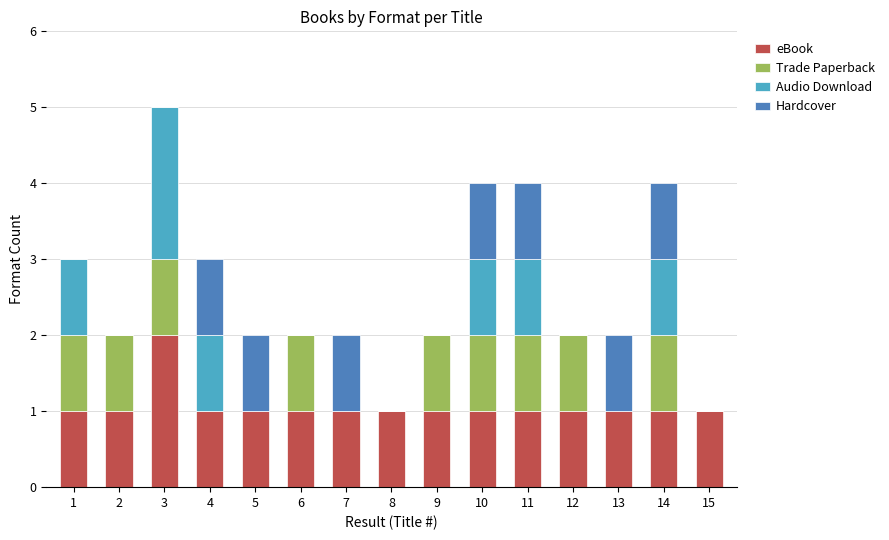

What is the total value across all series at 4?

3